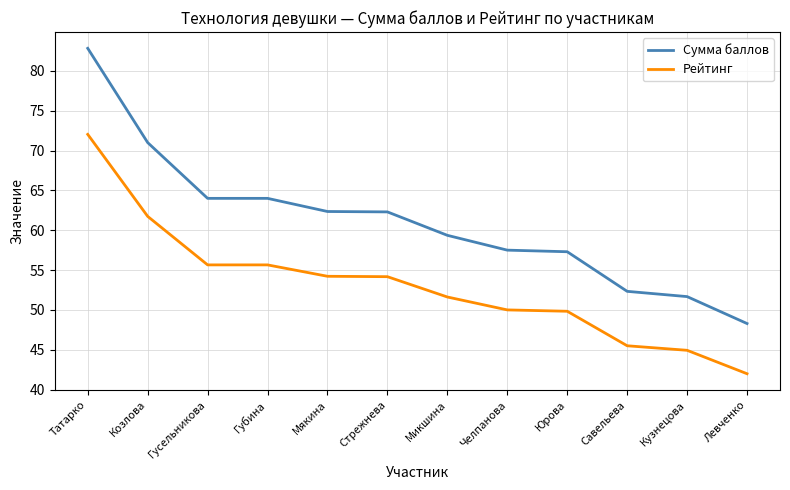

What is the difference between the Сумма баллов values at Стрежнева and Татарко?

20.5